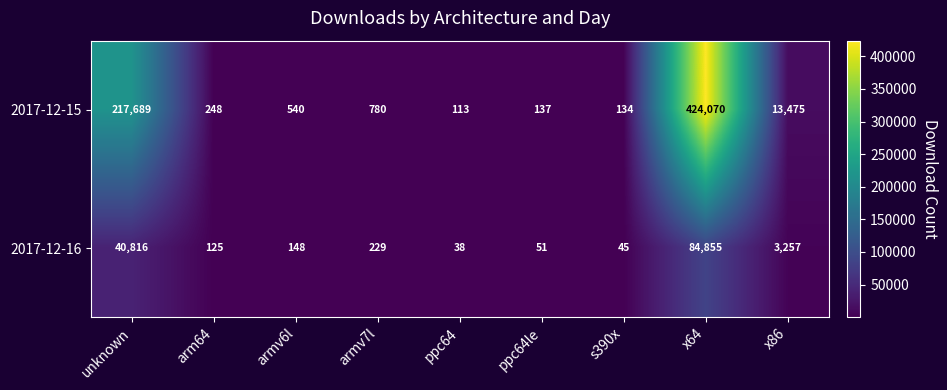

The value of 2017-12-15 at x86 is 13475. True or false?

True